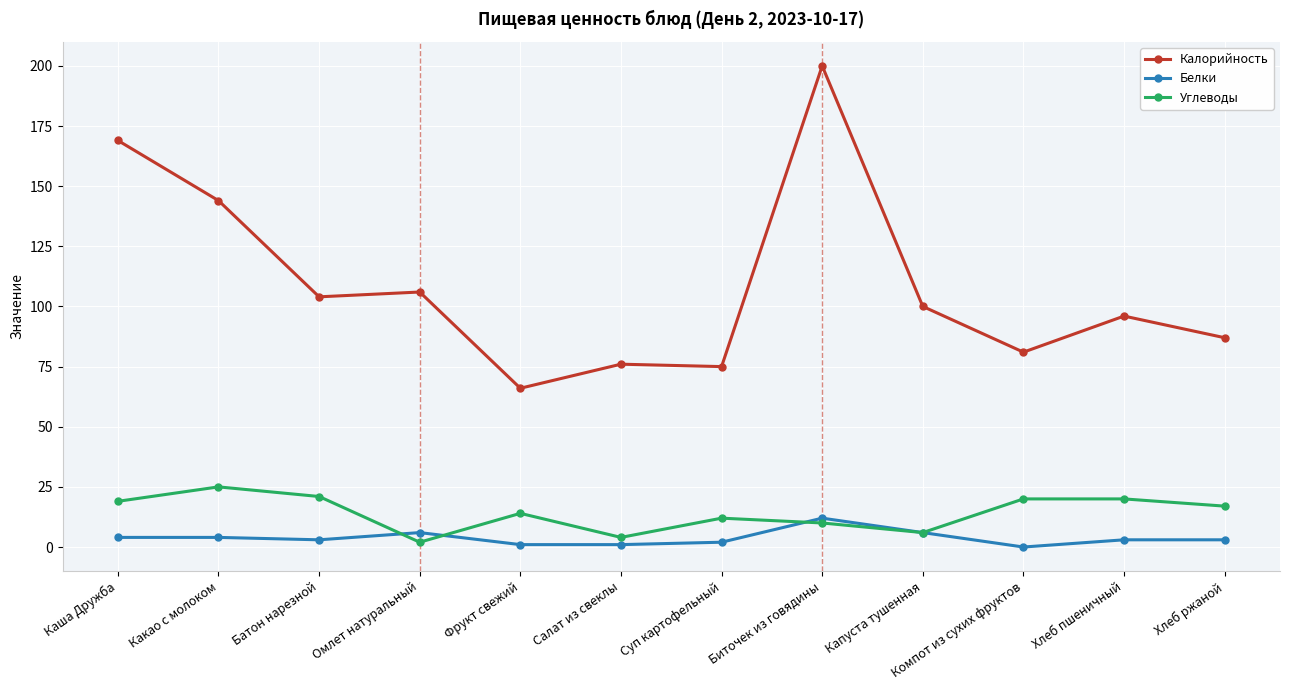

What is the difference between the Углеводы values at Хлеб ржаной and Капуста тушенная?

11